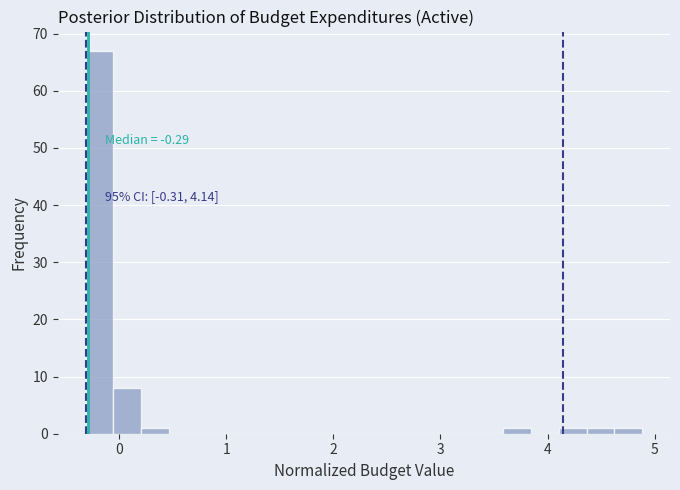

Around what value on the x-axis is the tallest bar? Give the approximate position of its centre, as read against the axis.

-0.2